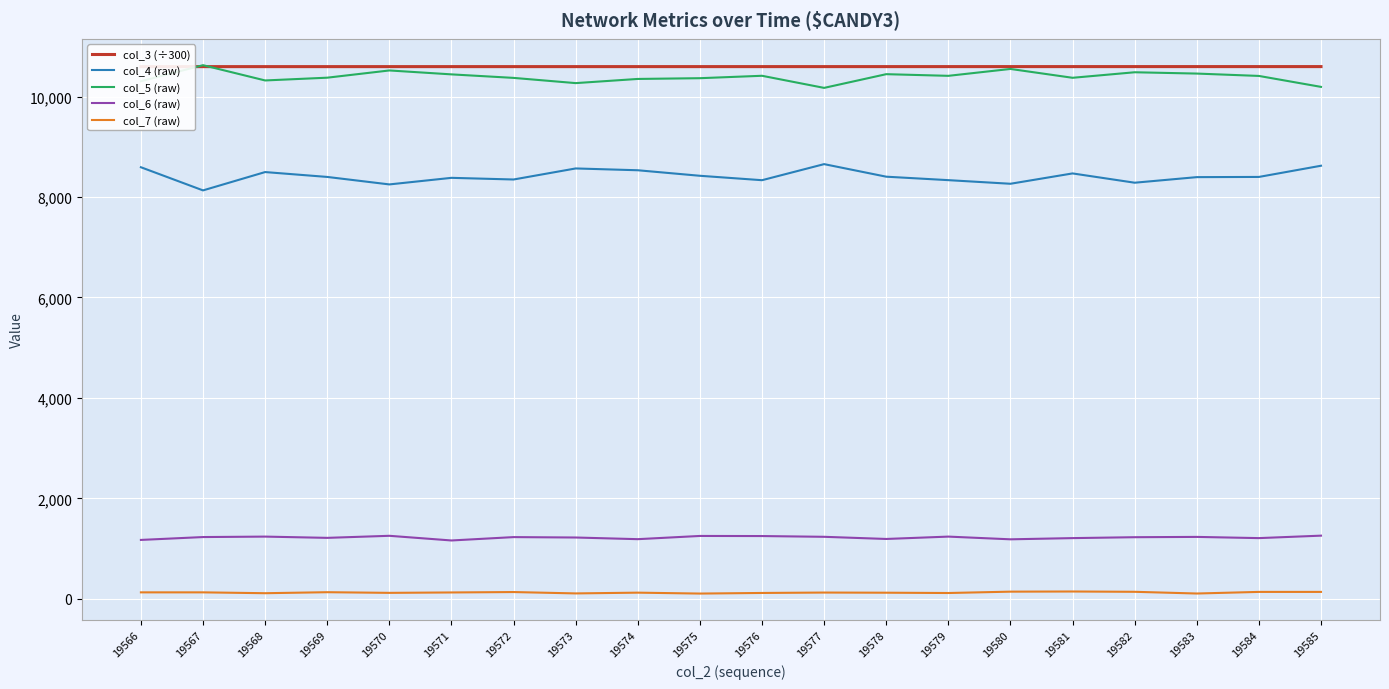

At how many categories does at least one series exceed 132?

20